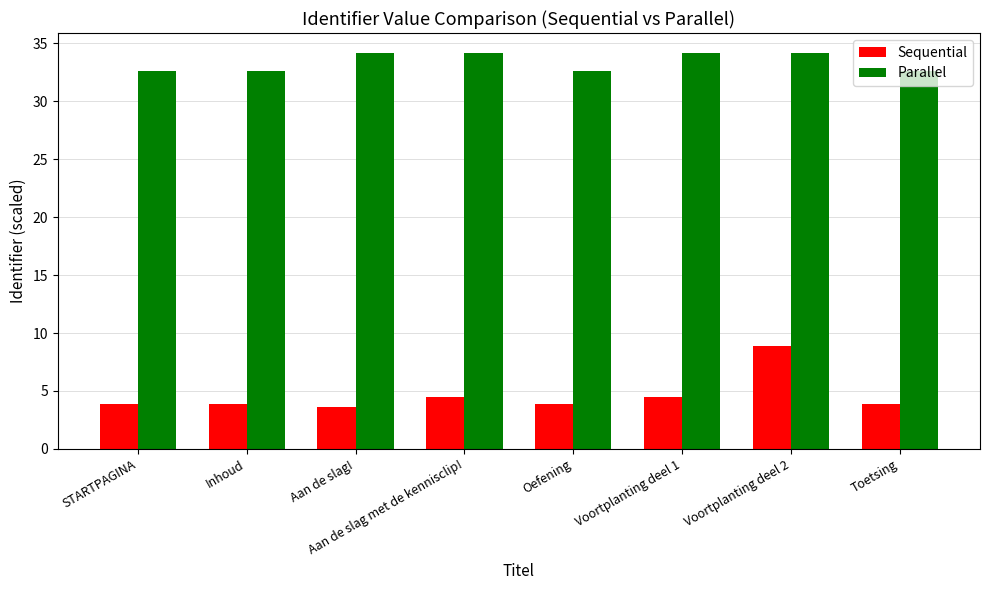

How many bars are there in total?

16